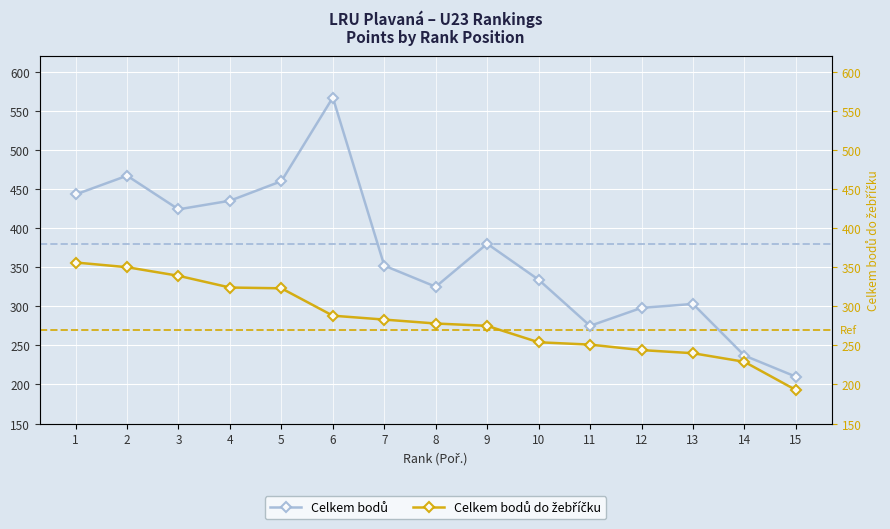

True or false: Celkem bodů and Celkem bodů do žebříčku intersect in this chart.

False